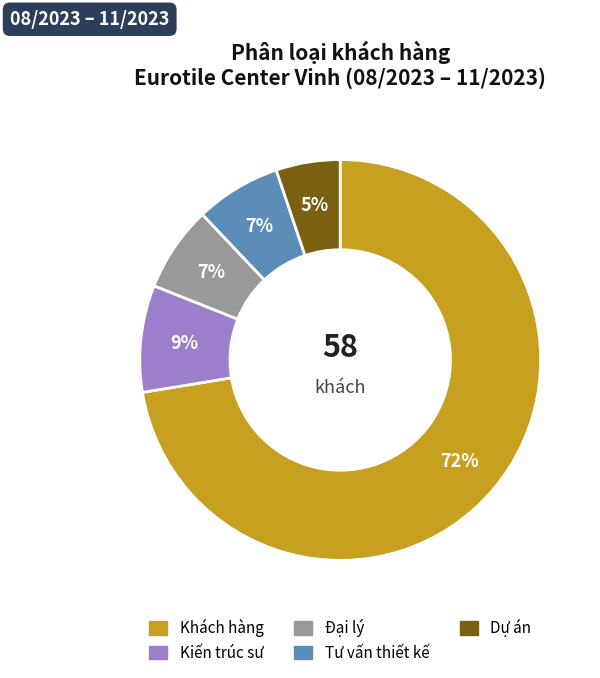

What percentage is the Tư vấn thiết kế slice, to the nearest percent?

7%